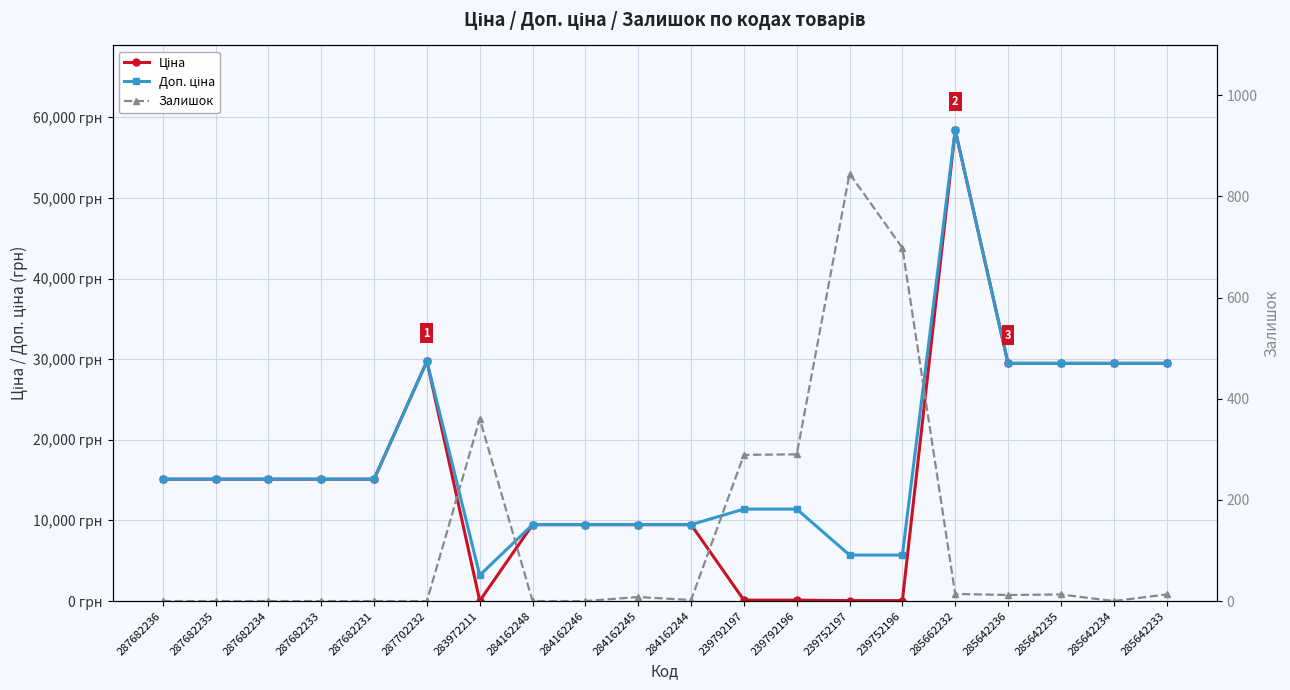

Which series has the widest spread of values?

Ціна